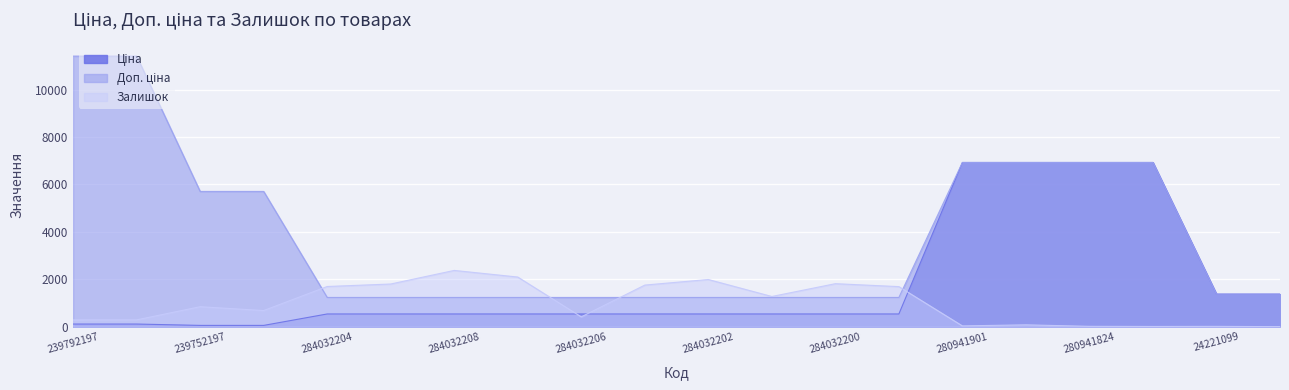

What is the difference between the maximum and minimum values in the Доп. ціна series?

10174.6